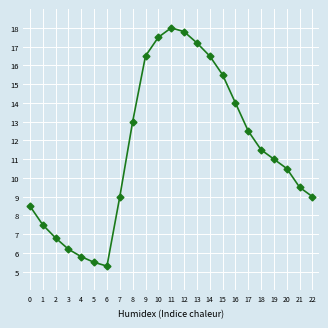

The chart shows a value of 11.9 at 2. True or false?

False